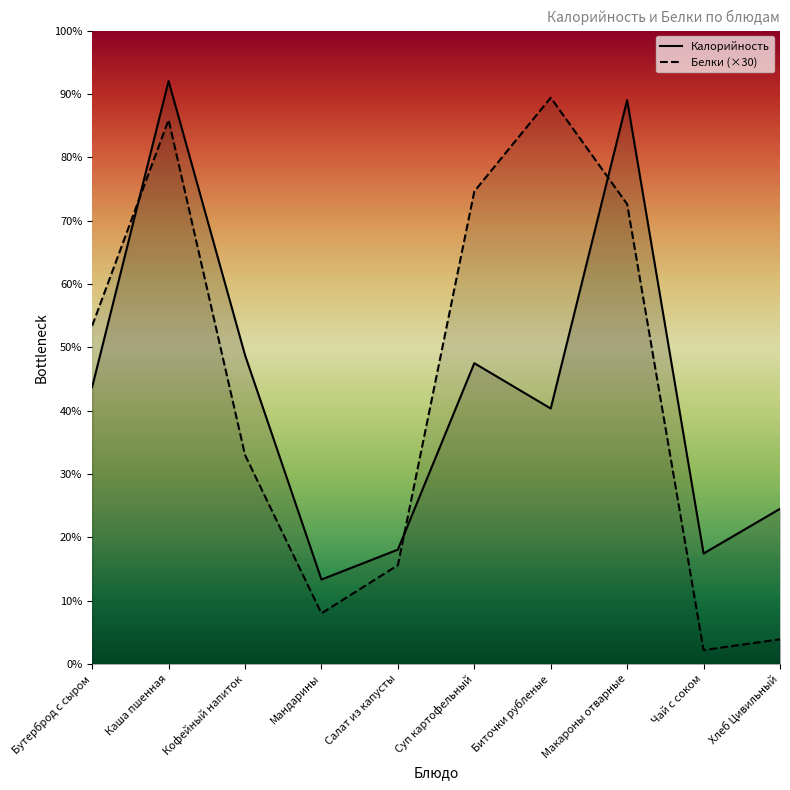

Reading left to right, list all the values displayed in this chart.

Калорийность: 131.2	276.1	146.3	40.0	54.2	142.5	121.0	267.0	52.3	73.5
Белки: 160.2	257.7	99.0	24.0	46.8	223.8	268.2	217.8	6.6	11.7